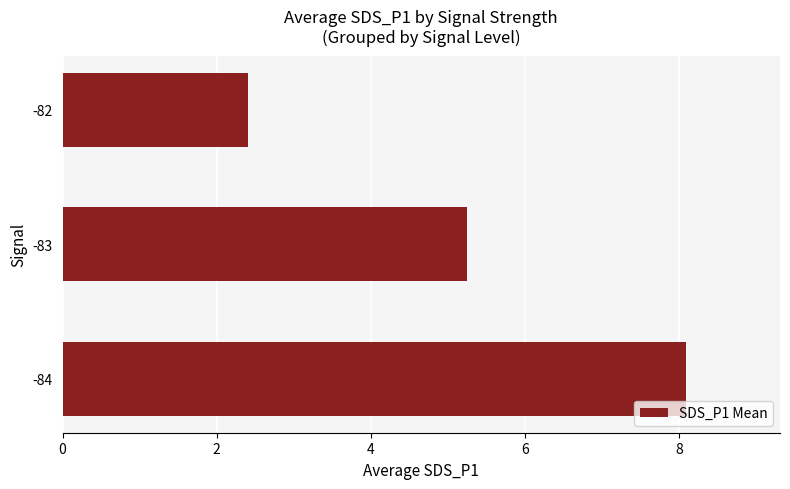

What is the difference between the maximum and minimum values?

5.7